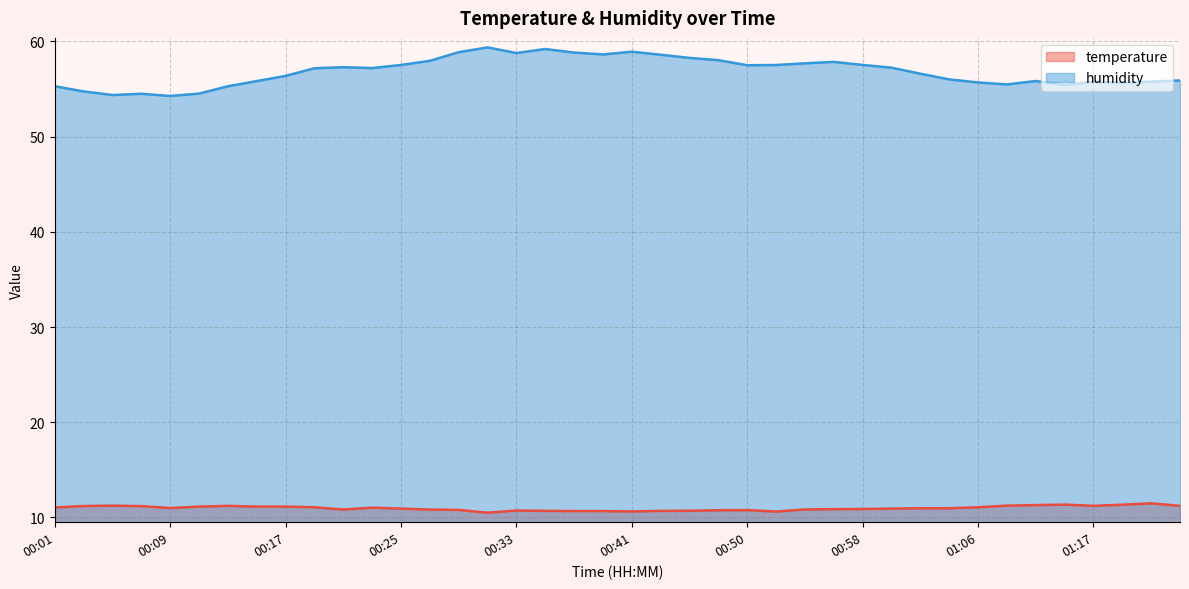

What is the difference between the second highest and minimum values in the humidity series?

4.9